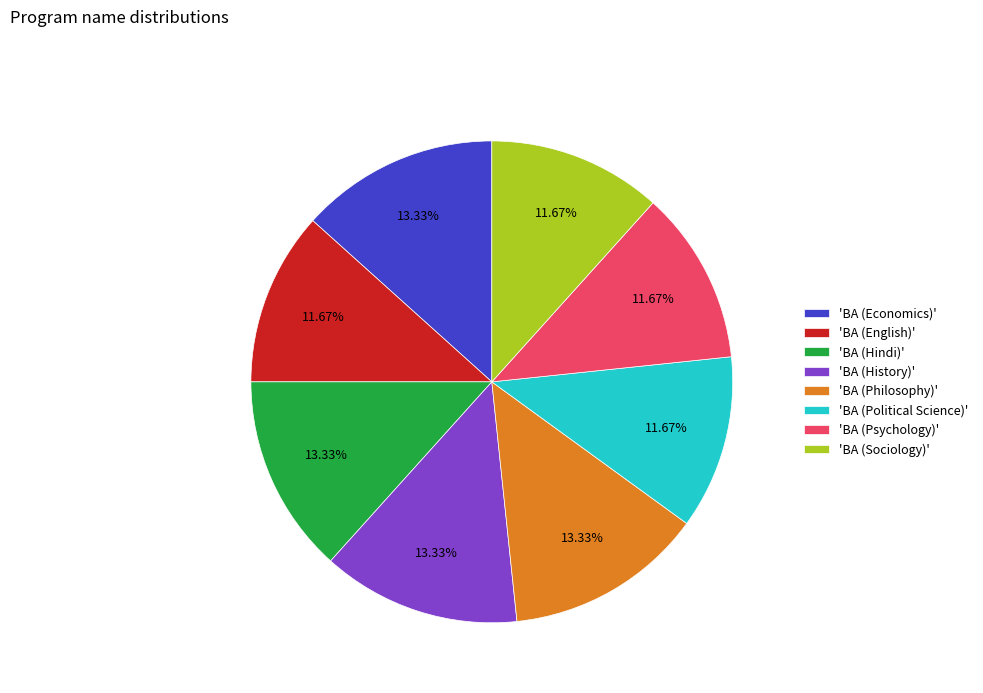

Do 'BA (Psychology)' and 'BA (History)' together represent more than half of the pie?

No